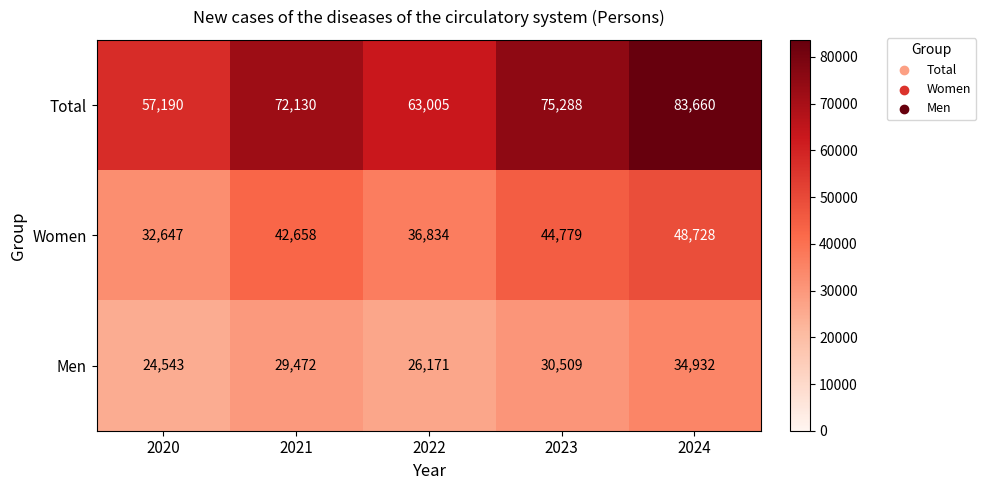

Which series changed the most between 2021 and 2024?

Total